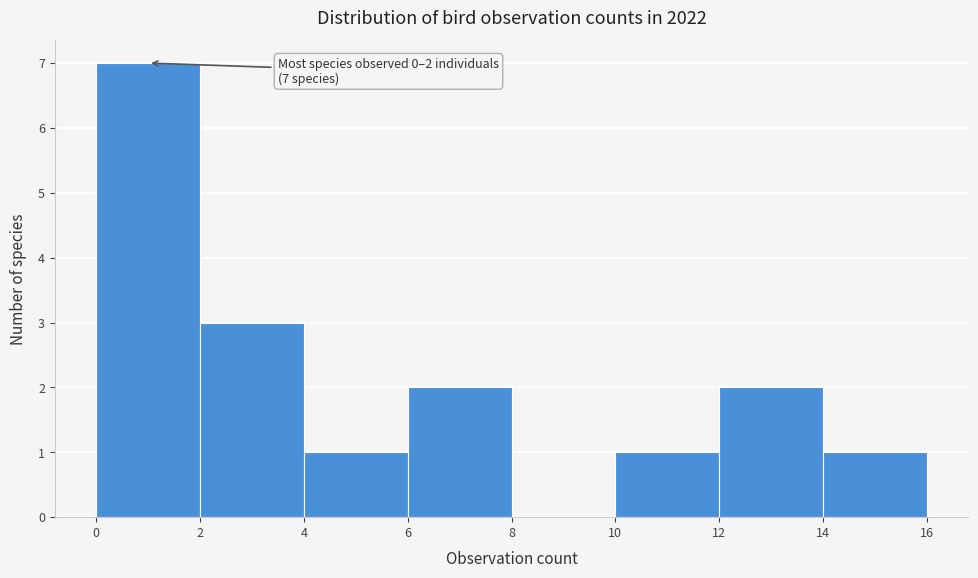

Over which range of the x-axis is the bar tallest?

0 to 2